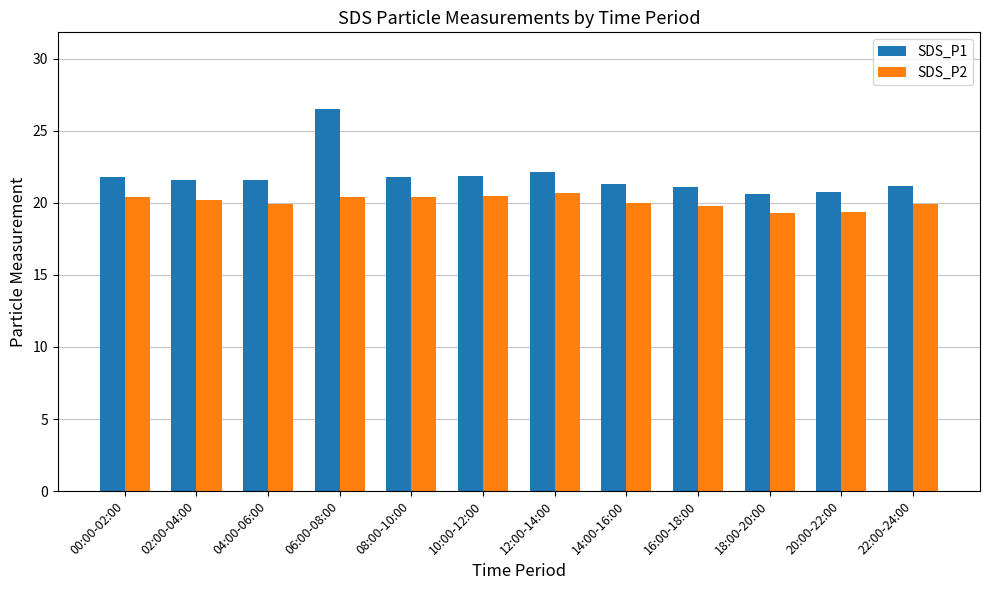

Does the chart contain any negative values?

No